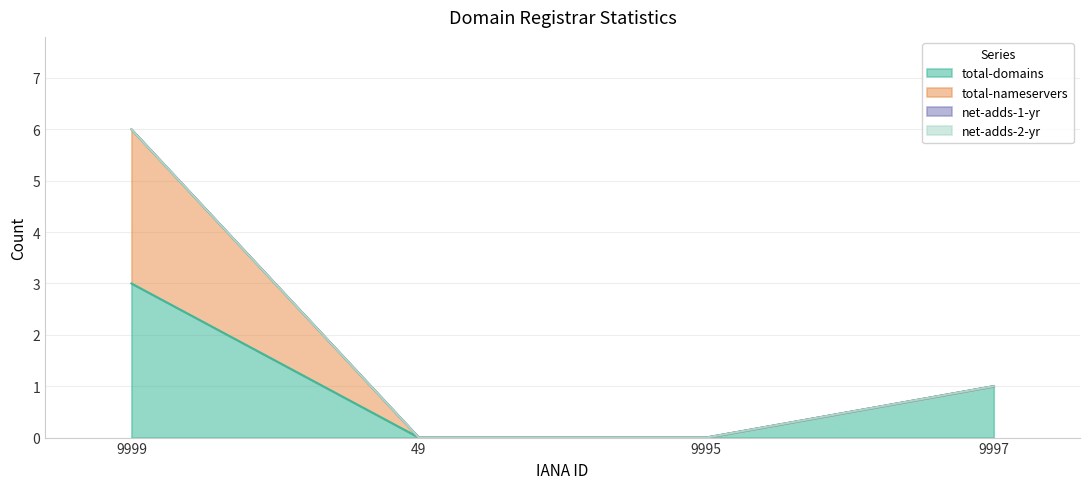

Does the chart have visible grid lines?

Yes